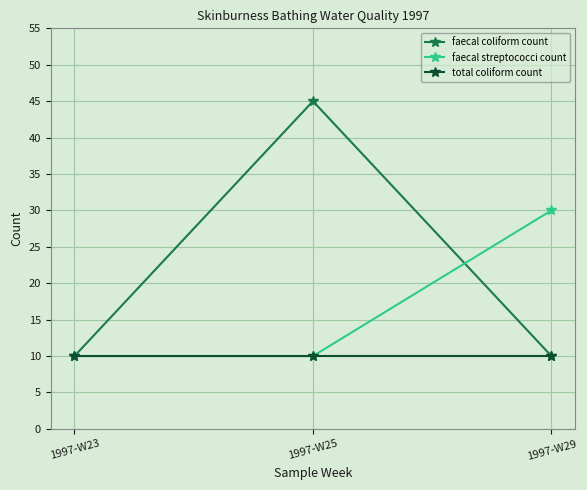

What is the sum of all faecal coliform count values?

65